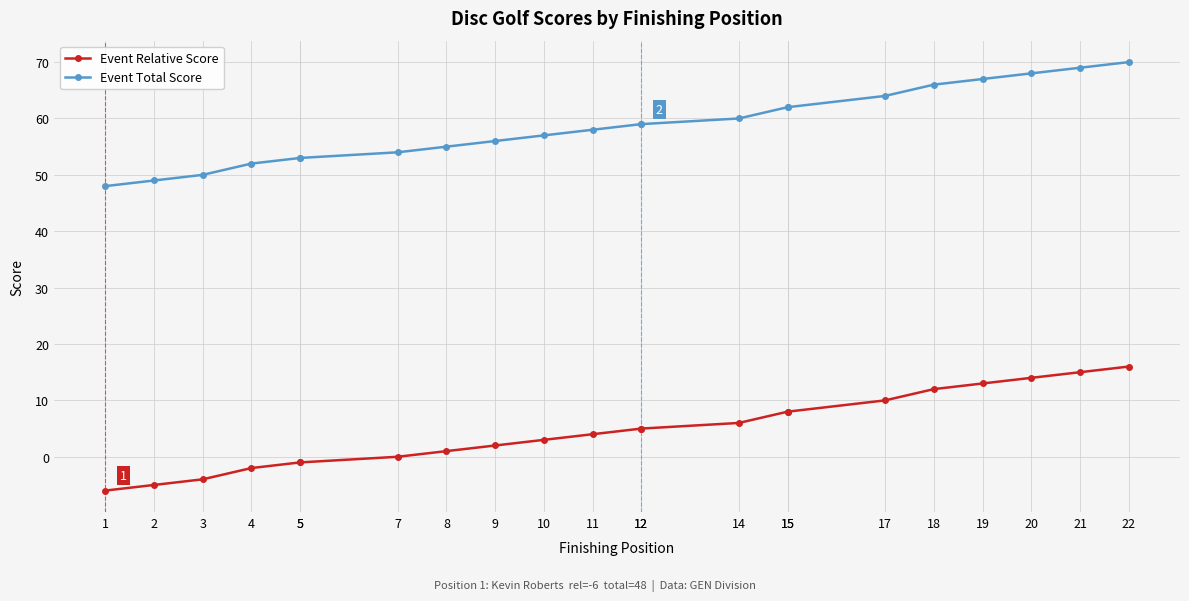

What is the smallest value displayed?

-6